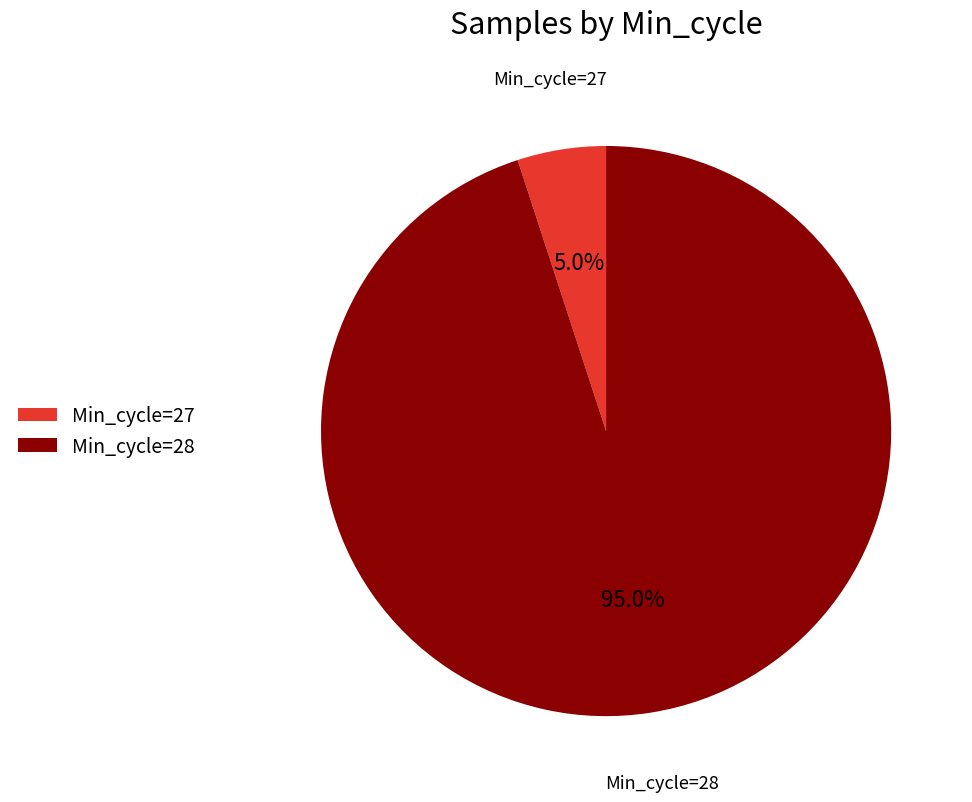

What percentage is NOT represented by Min_cycle=28?

5.0%